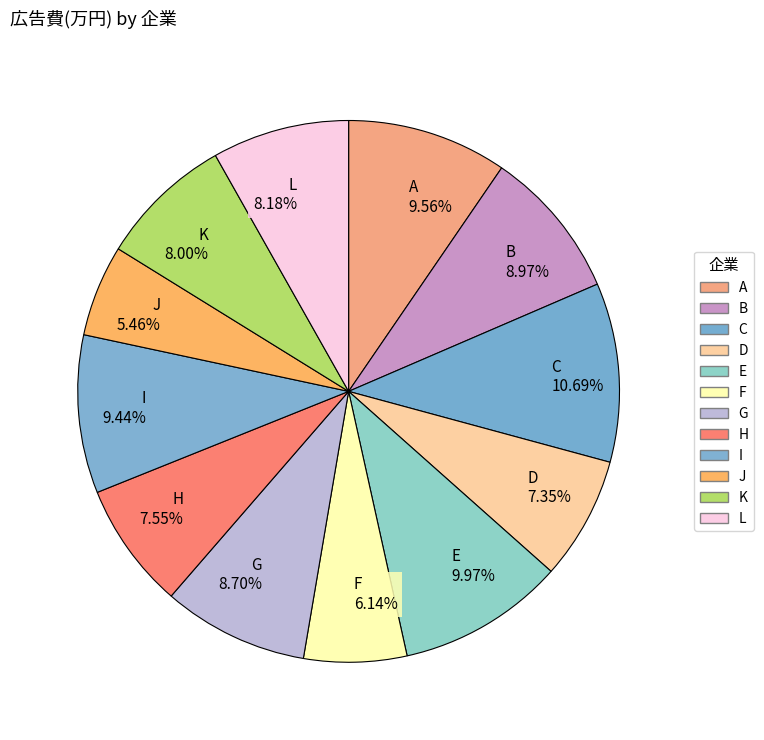

To the nearest percent, what is the difference between the largest and smallest slice percentages?

5%